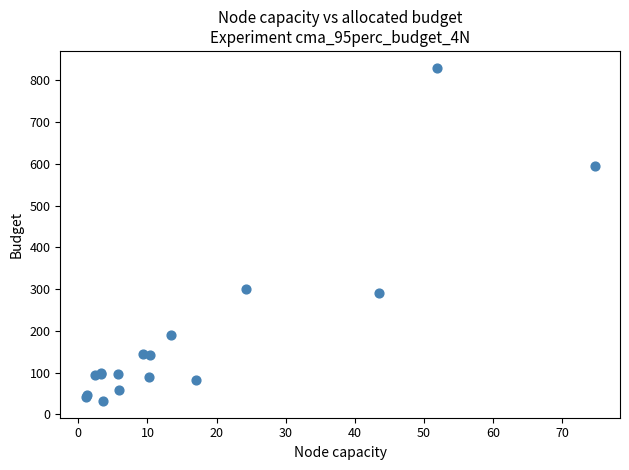

What Y value in the scatter plot is closest to 431?

300.3